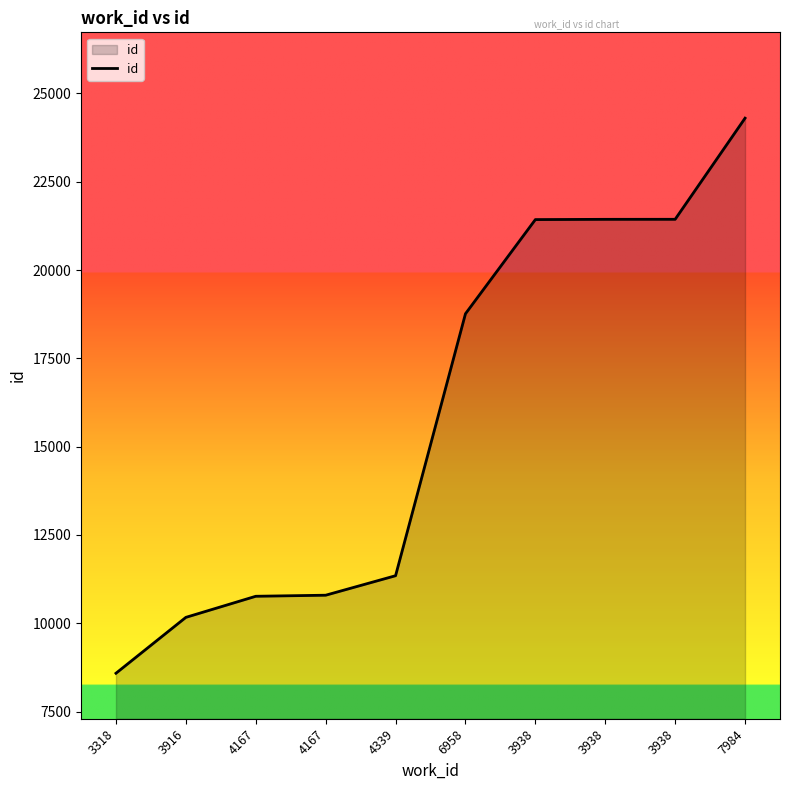

Does the chart display data point markers on the line(s)?

No